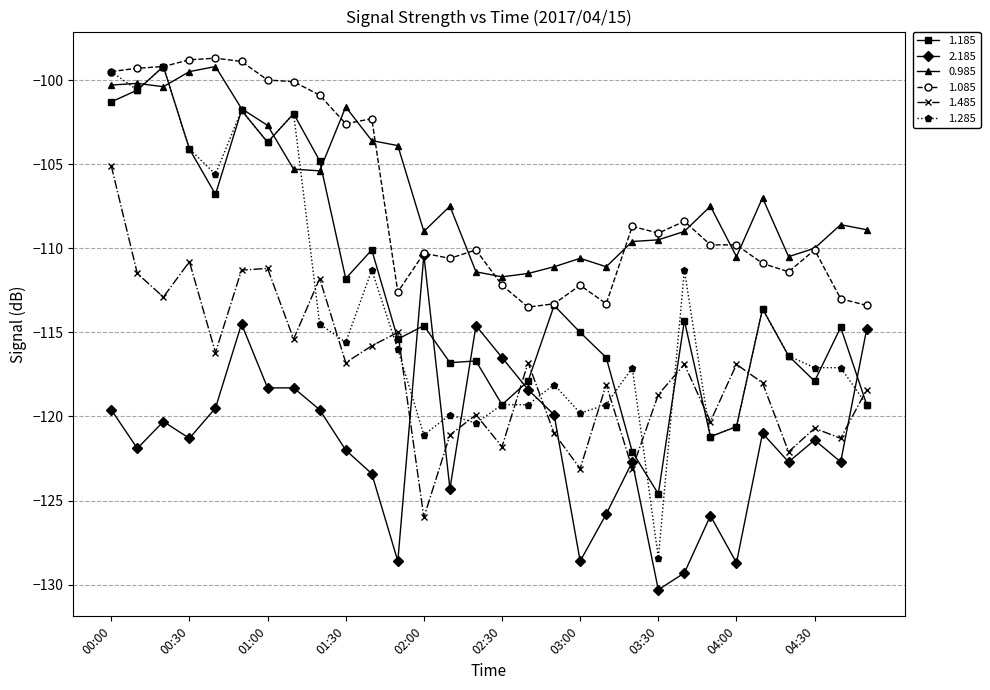

True or false: 1.485 and 1.085 cross at least once.

False